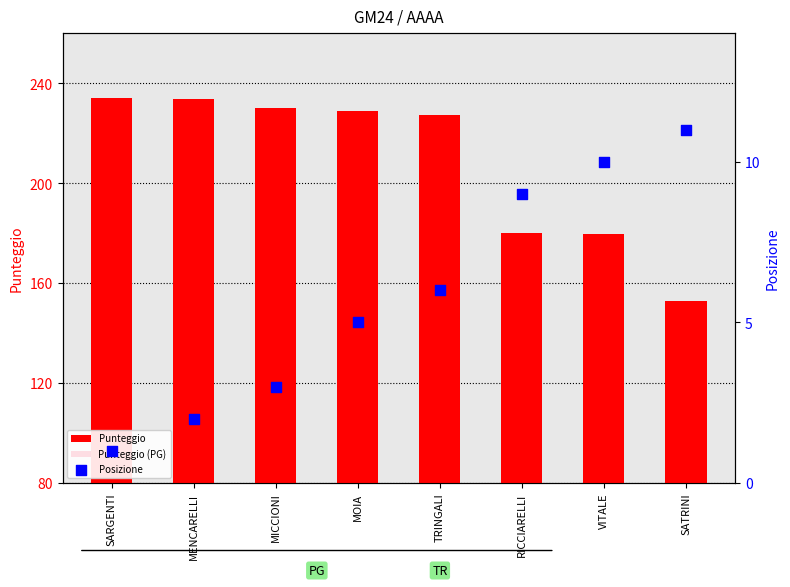

At which category is the sum across all series the highest?

SARGENTI